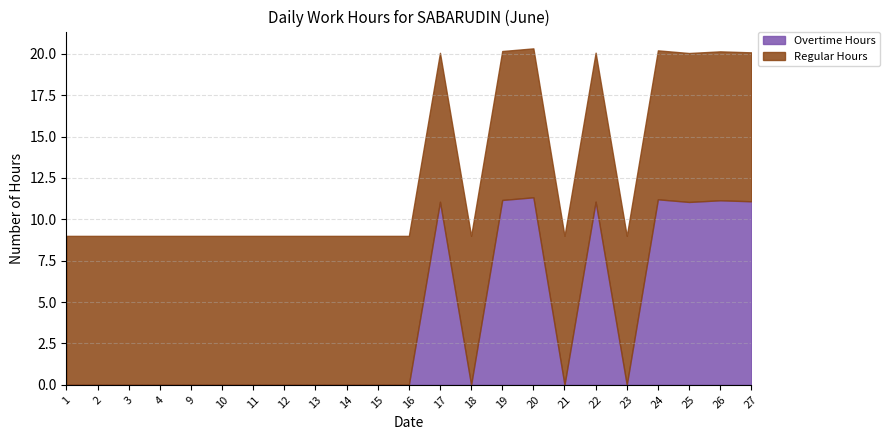

What is the total value across all series at 20?

20.3